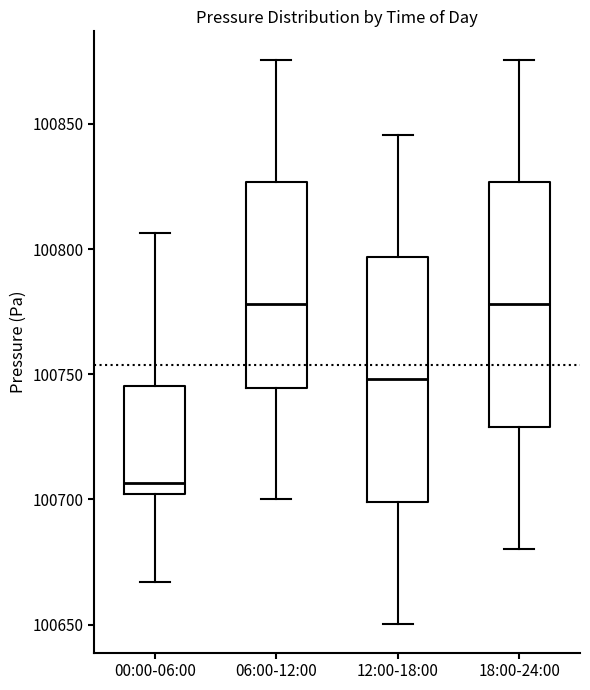

Which box's median line is the lowest?

00:00-06:00